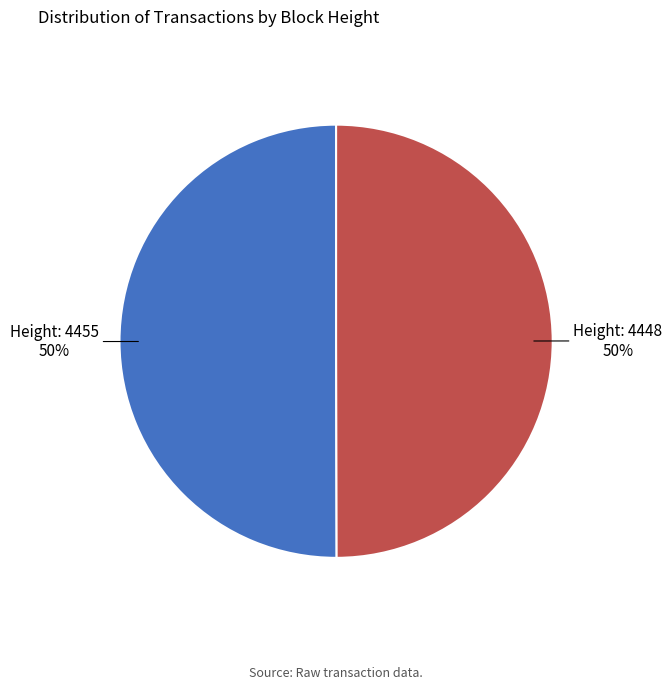

To the nearest percent, what is the average slice percentage?

50%